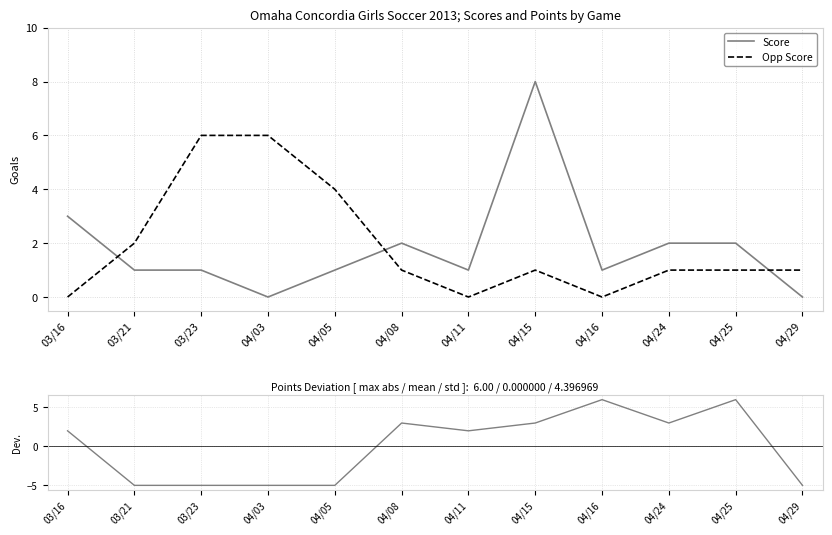

Between 04/24 and 04/16, which is larger?

04/24